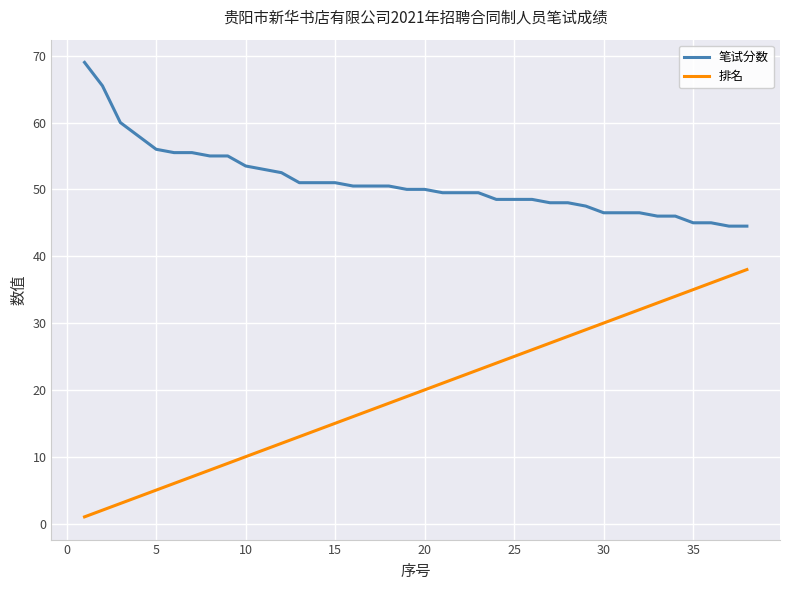

Reading right to left, list all the values displayed in this chart.

笔试分数: 44.5	44.5	45.0	45.0	46.0	46.0	46.5	46.5	46.5	47.5	48.0	48.0	48.5	48.5	48.5	49.5	49.5	49.5	50.0	50.0	50.5	50.5	50.5	51.0	51.0	51.0	52.5	53.0	53.5	55.0	55.0	55.5	55.5	56.0	58.0	60.0	65.5	69.0
排名: 38.0	37.0	36.0	35.0	34.0	33.0	32.0	31.0	30.0	29.0	28.0	27.0	26.0	25.0	24.0	23.0	22.0	21.0	20.0	19.0	18.0	17.0	16.0	15.0	14.0	13.0	12.0	11.0	10.0	9.0	8.0	7.0	6.0	5.0	4.0	3.0	2.0	1.0